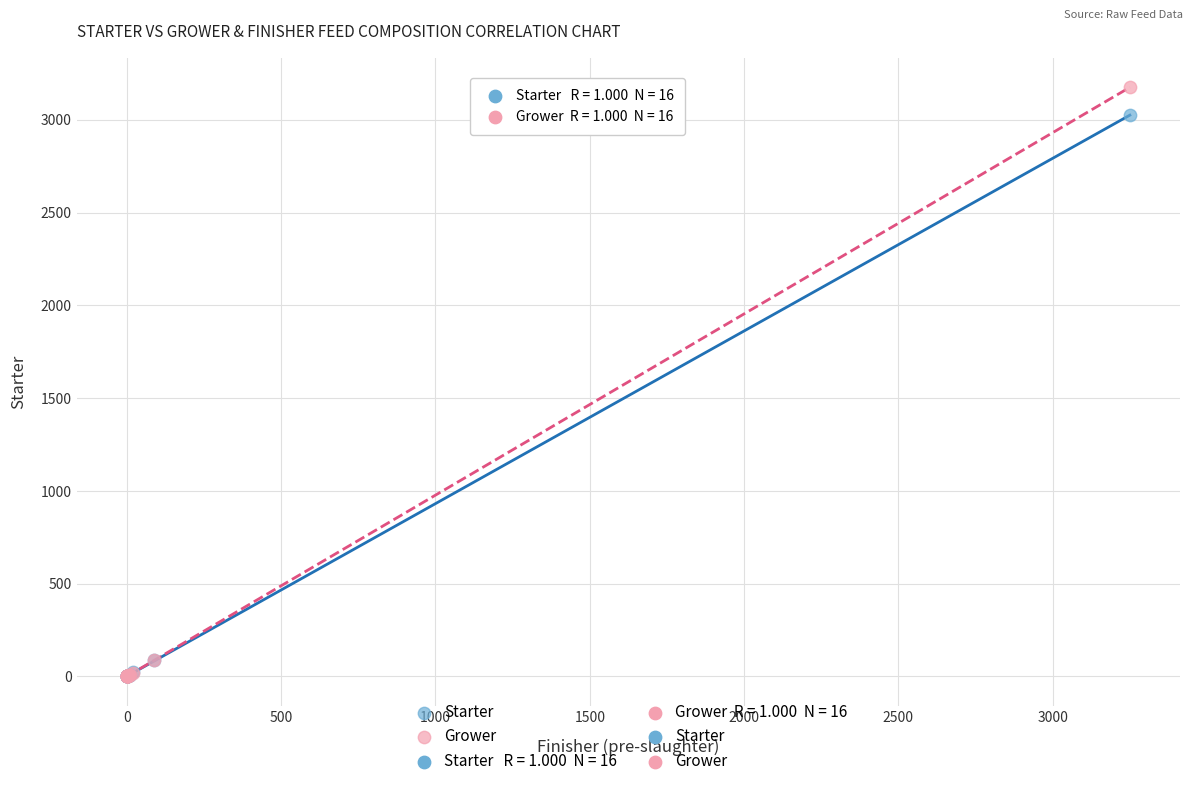

In the Grower series, what Y value is closest to 1587?

88.9